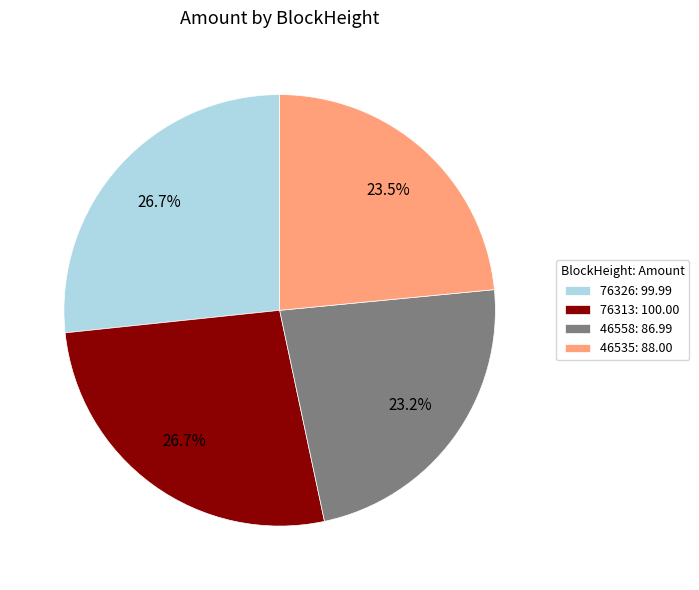

What percentage is the 76313 slice, to the nearest percent?

27%